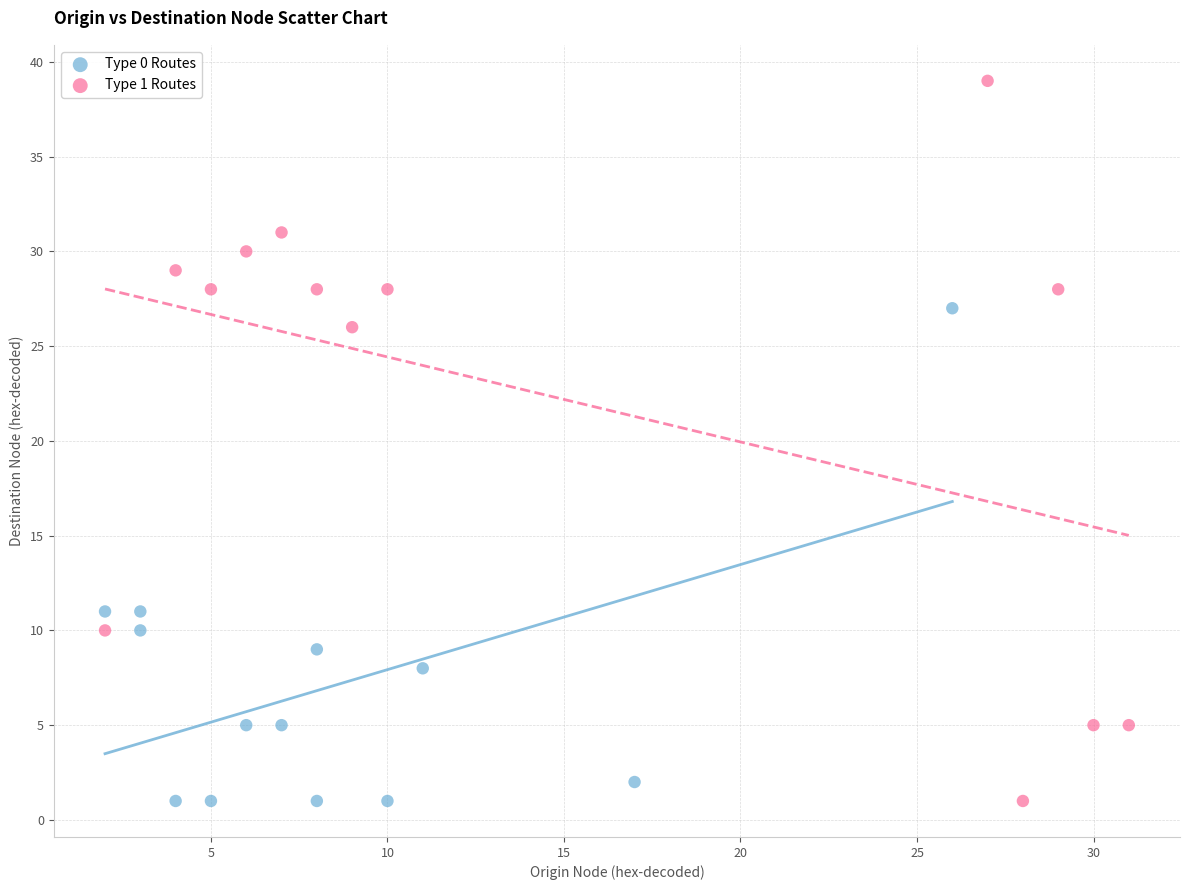

Which series has the largest Y range (max minus min)?

Type 1 Routes